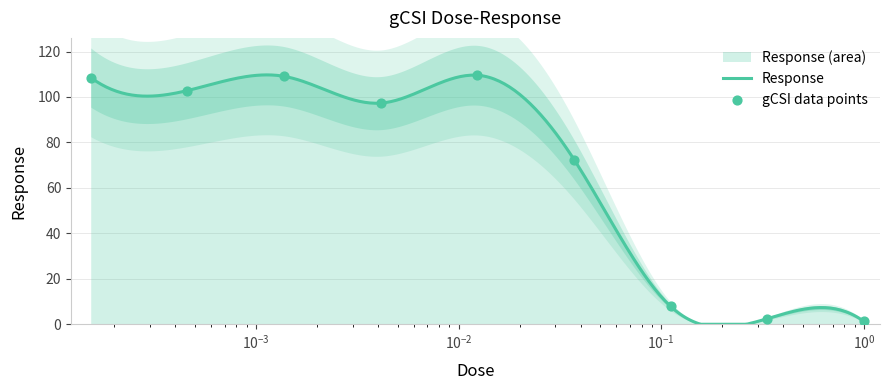

Which has a higher value, 0.037125 or 0.000458?

0.000458